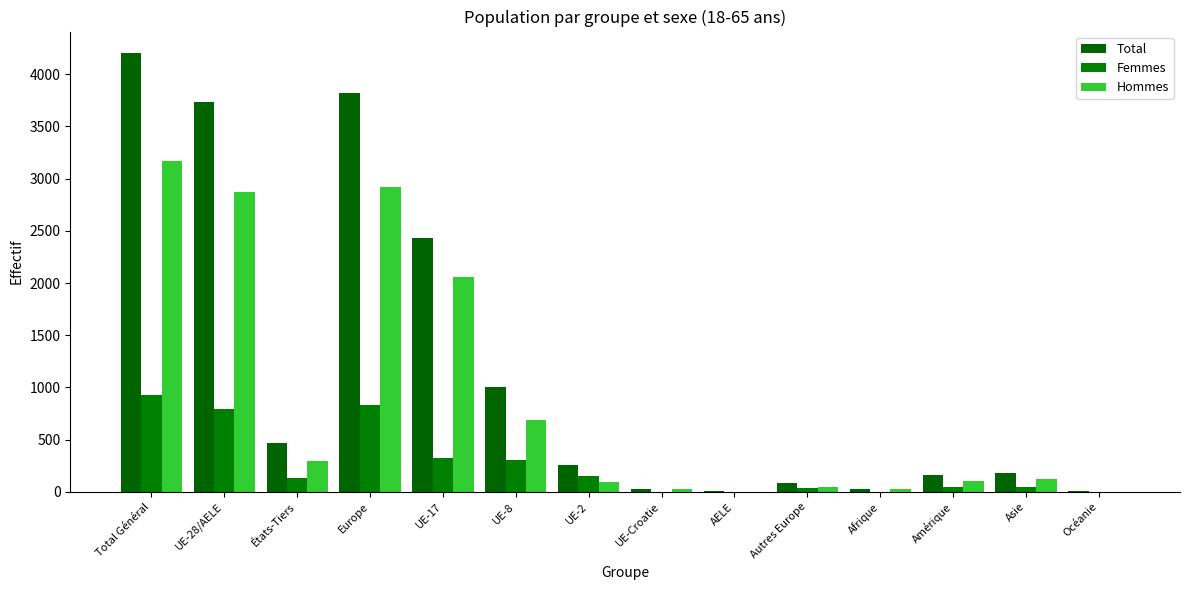

Which category has the highest value across all series?

Total Général